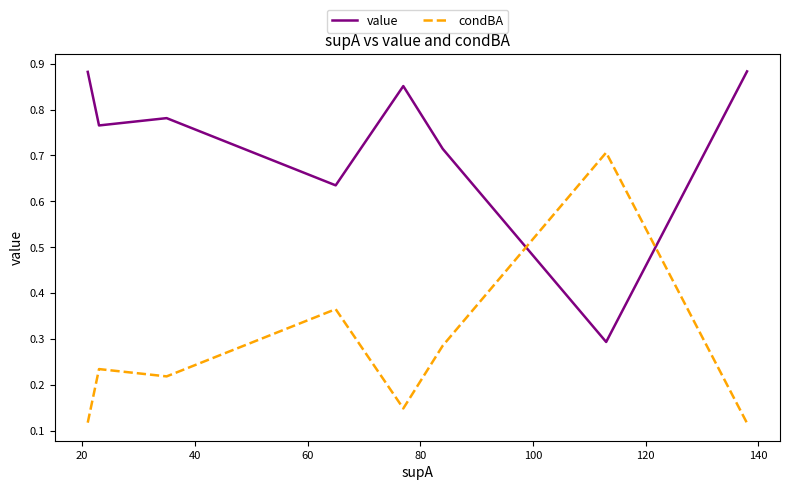

Which series has the largest range (max minus min)?

condBA